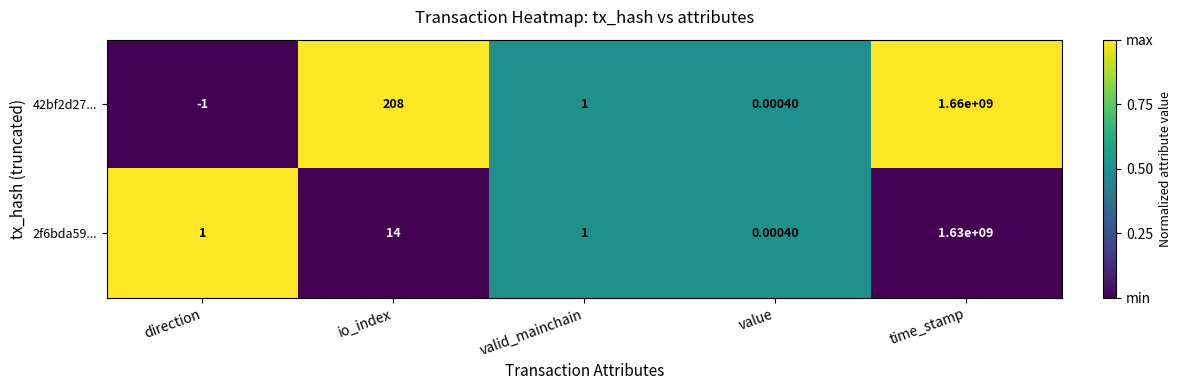

Where is 42bf2d27... nearest to the value 829999999?

io_index